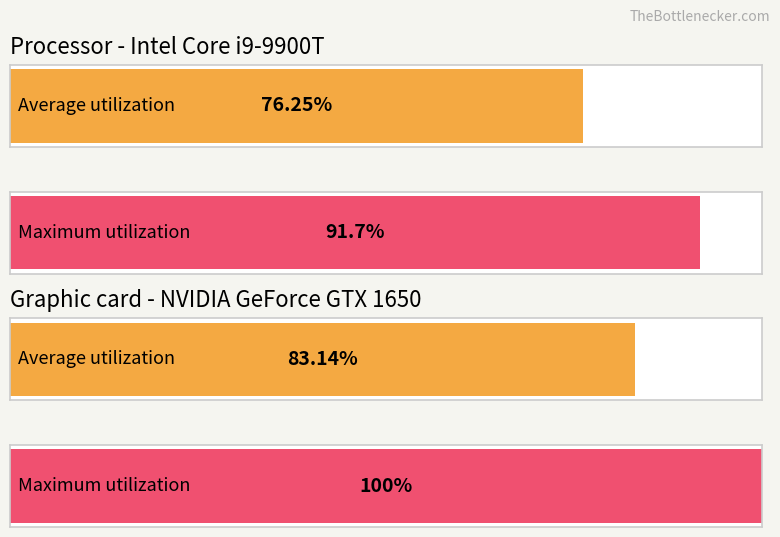

List the series in order of their overall mean, highest first.

Maximum utilization, Average utilization